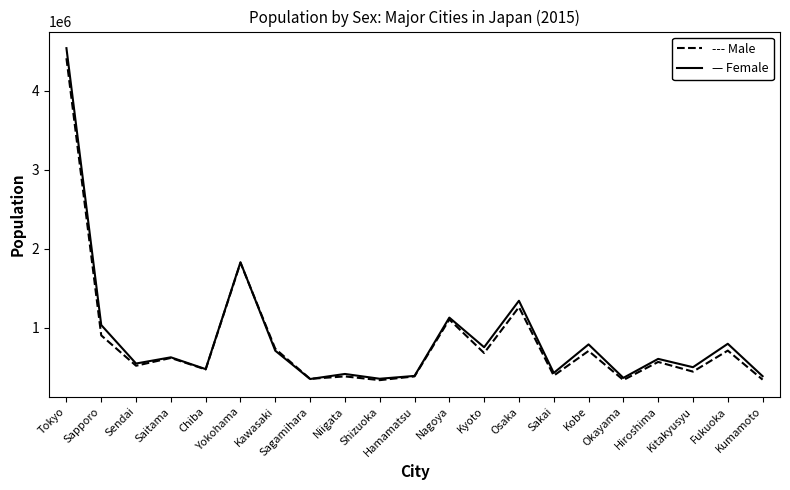

What is the minimum value shown in the chart?

340178